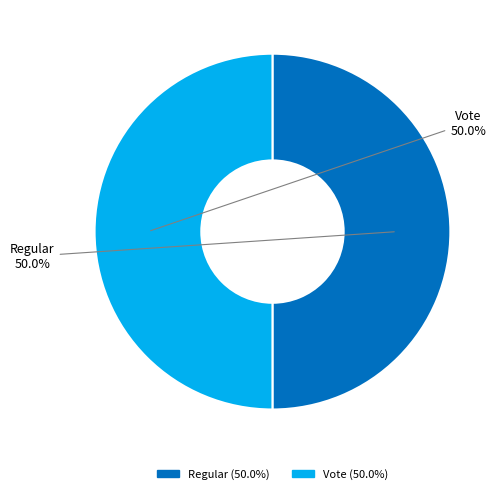

Approximately how many times larger is the value at Regular compared to Vote?

1.0